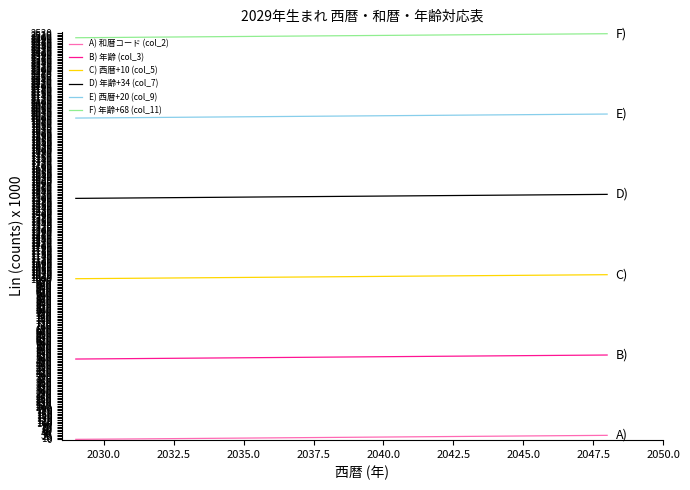

What is the difference between the maximum and minimum values in the C) 西暦+10 (col_5) series?

25.0